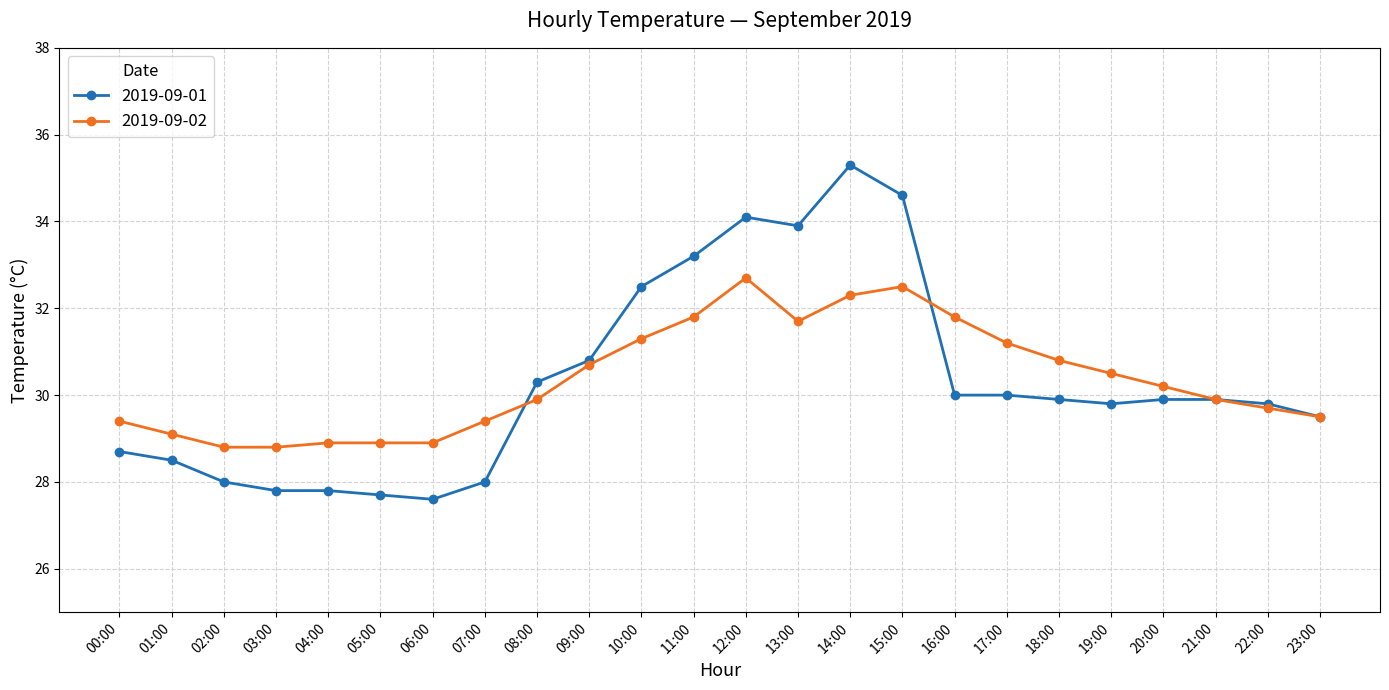

What is the total value across all series at 12:00?

66.8